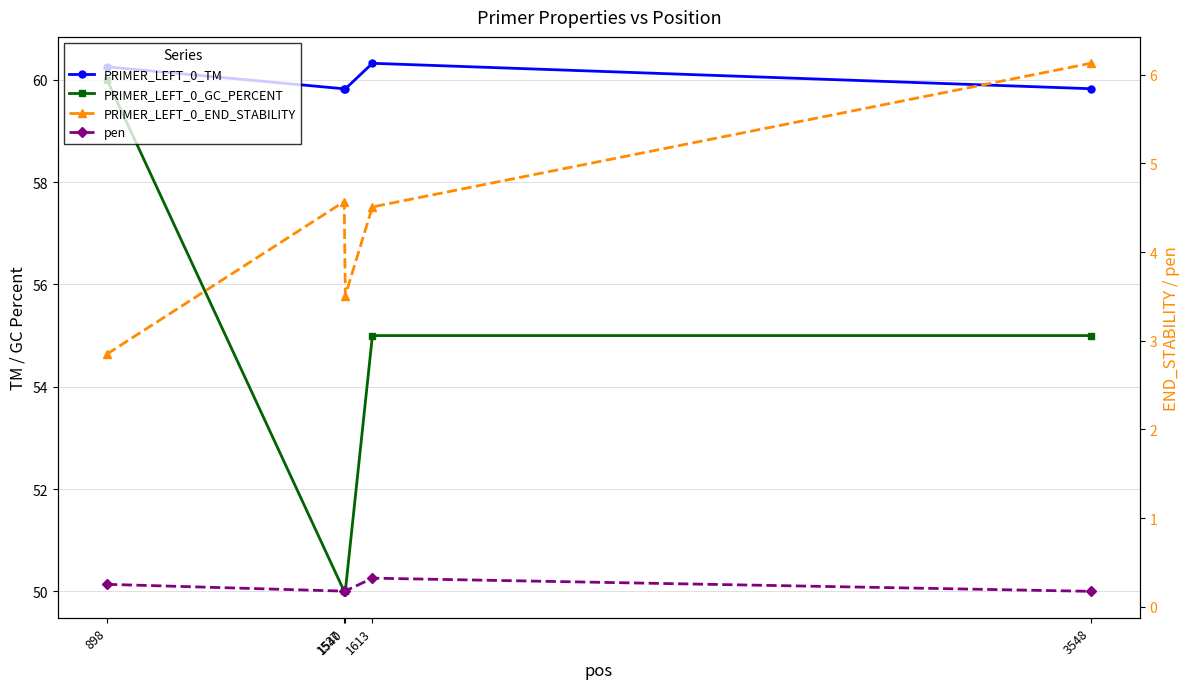

What is the maximum value shown in the chart?

60.3